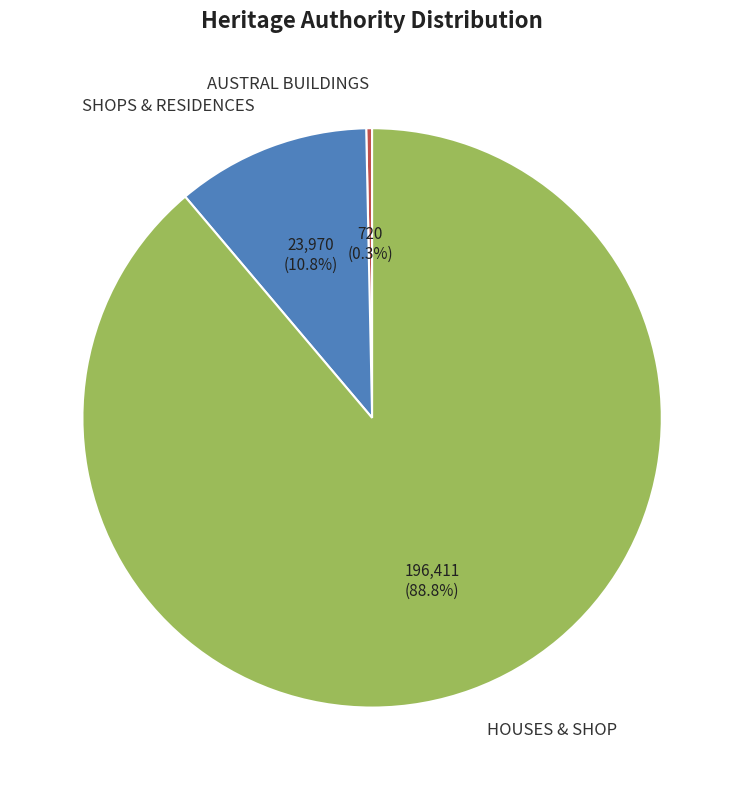

Does any single category account for the majority?

Yes